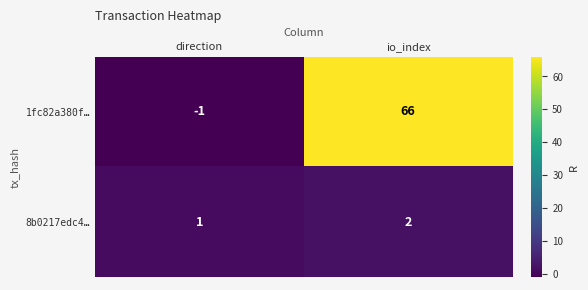

At which label does 8b0217edc4… reach its minimum?

direction